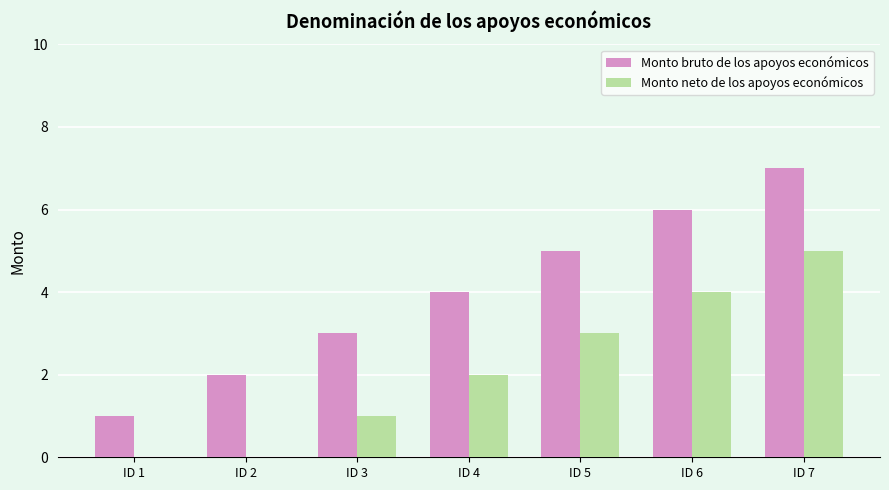

What is the sum of the Monto bruto de los apoyos económicos values at ID 3 and ID 7?

10